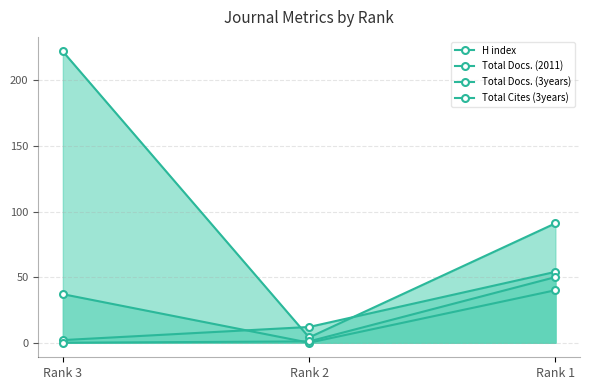

What is the difference between the maximum and minimum values in the Total Docs. (3years) series?

218